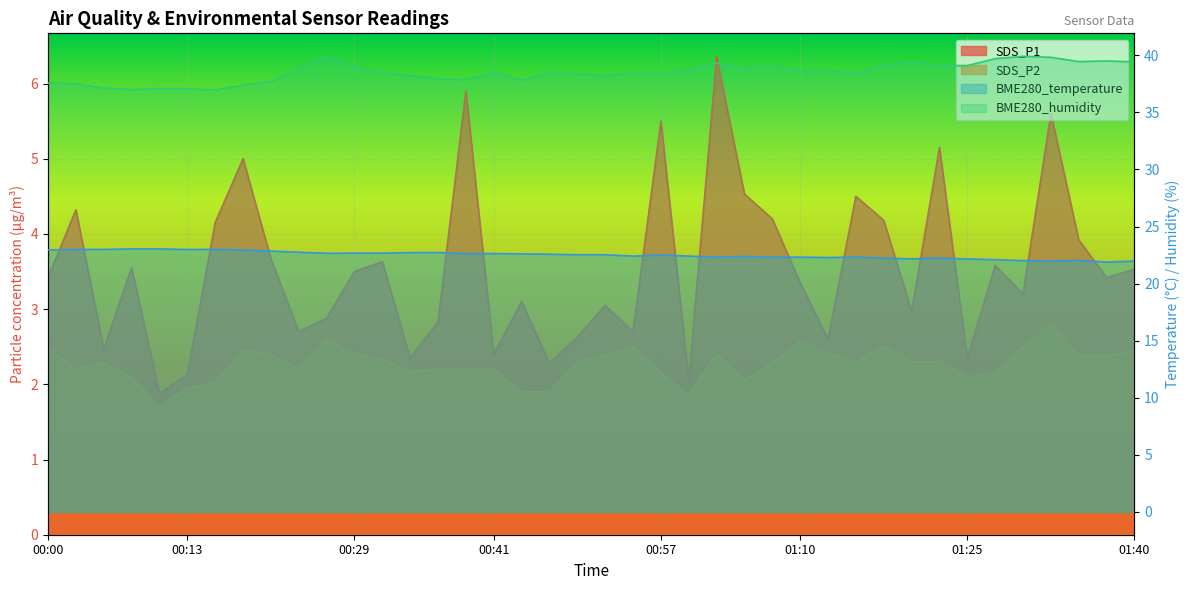

Is the value of SDS_P2 at 00:18 greater than the value of BME280_temperature at 00:11?

No